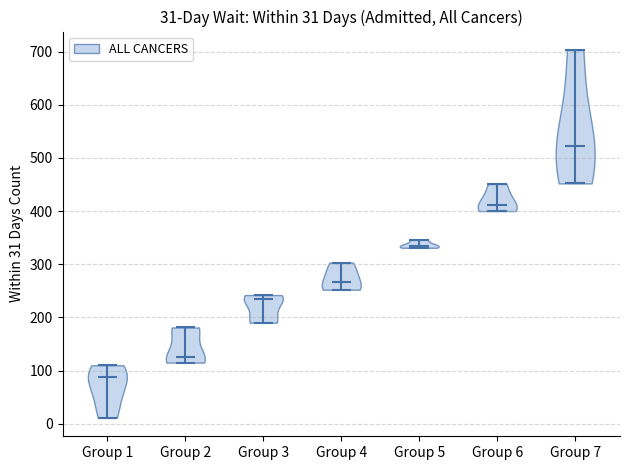

Which violin has the highest median line?

Group 7